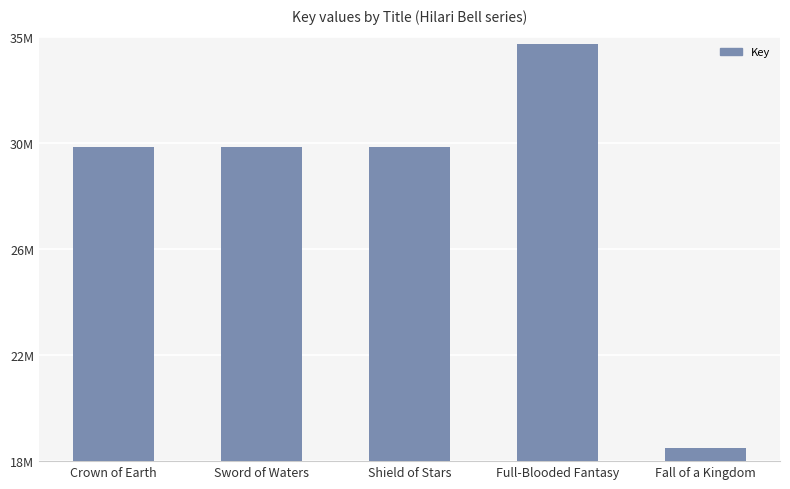

Between Fall of a Kingdom and Shield of Stars, which is larger?

Shield of Stars